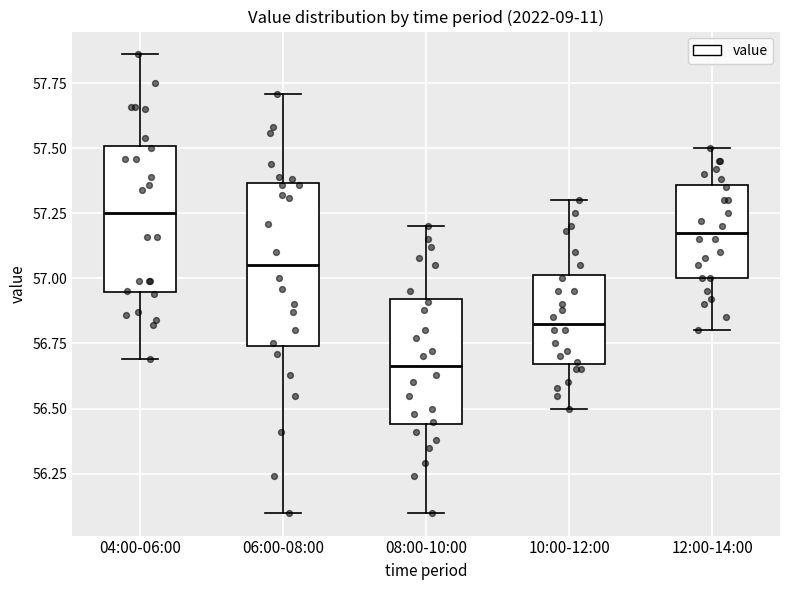

Which box is the tallest, from its lower edge to its upper edge?

06:00-08:00